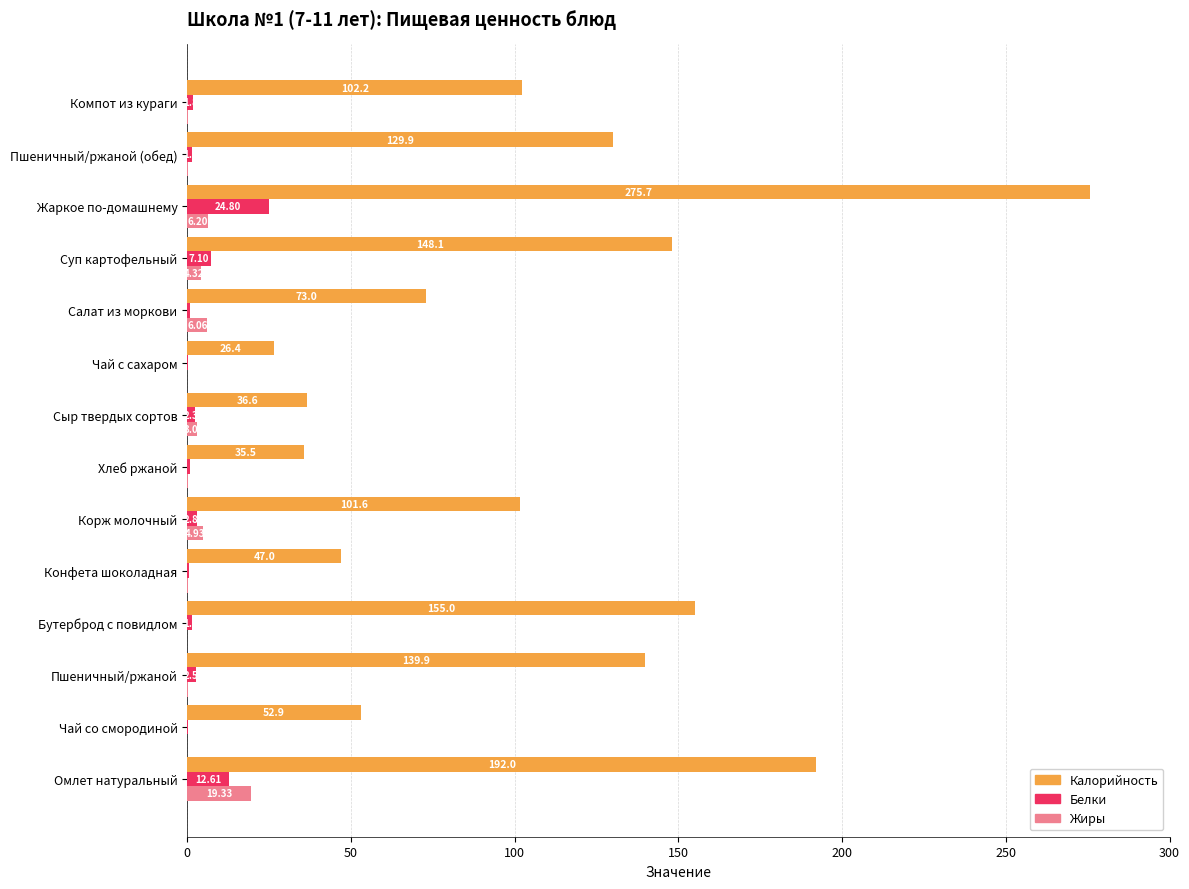

What is the average value of the Белки series?

4.3